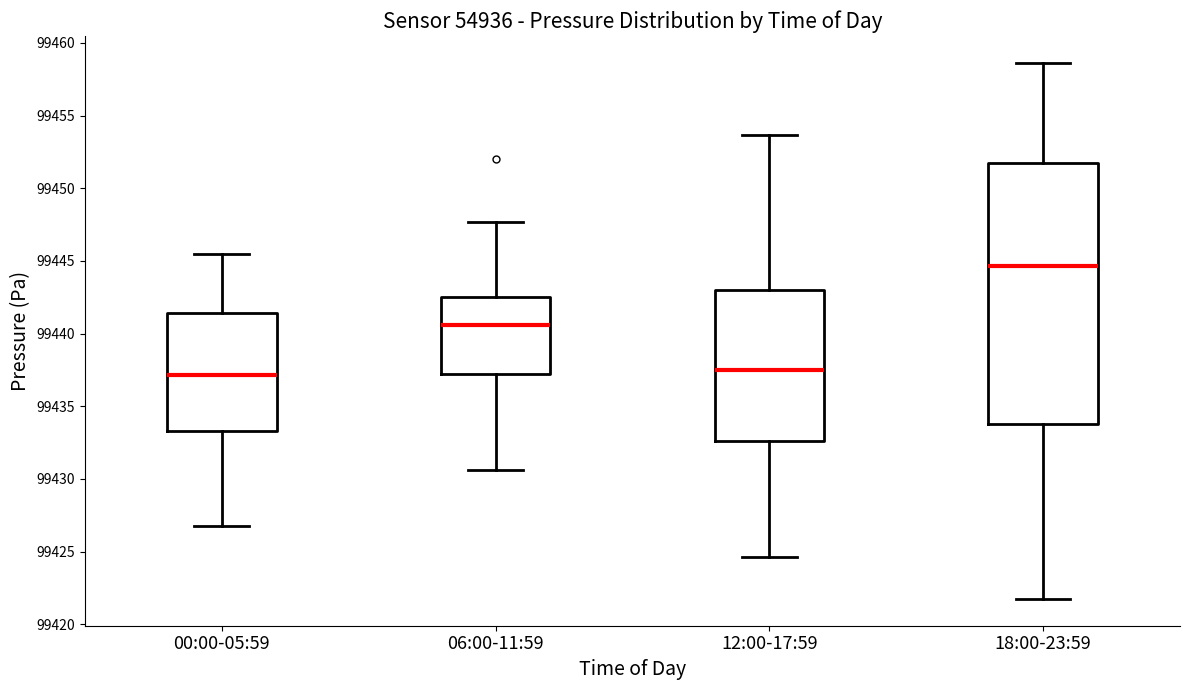

Comparing the boxes themselves (not the whiskers), which one is the tallest?

18:00-23:59